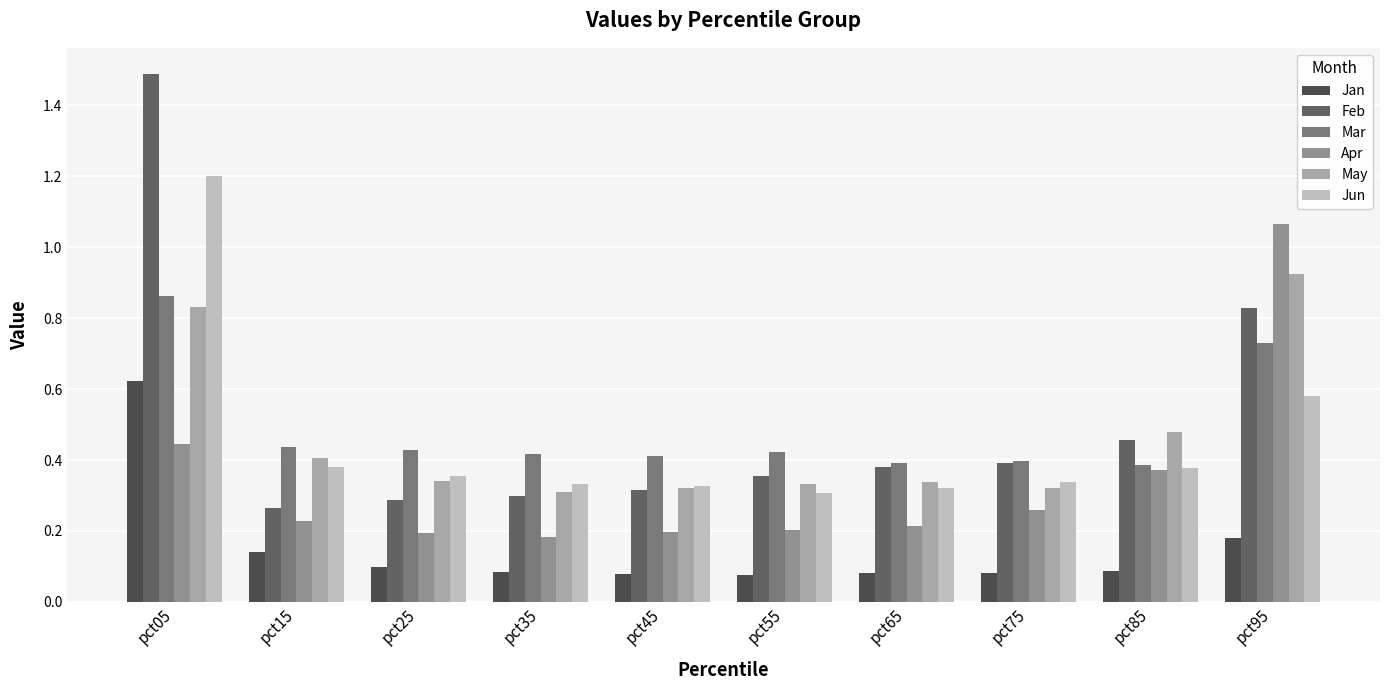

Reading left to right, transcribe all the data shown in this chart.

Jan: pct05=0.6	pct15=0.1	pct25=0.1	pct35=0.1	pct45=0.1	pct55=0.1	pct65=0.1	pct75=0.1	pct85=0.1	pct95=0.2
Feb: pct05=1.5	pct15=0.3	pct25=0.3	pct35=0.3	pct45=0.3	pct55=0.4	pct65=0.4	pct75=0.4	pct85=0.5	pct95=0.8
Mar: pct05=0.9	pct15=0.4	pct25=0.4	pct35=0.4	pct45=0.4	pct55=0.4	pct65=0.4	pct75=0.4	pct85=0.4	pct95=0.7
Apr: pct05=0.4	pct15=0.2	pct25=0.2	pct35=0.2	pct45=0.2	pct55=0.2	pct65=0.2	pct75=0.3	pct85=0.4	pct95=1.1
May: pct05=0.8	pct15=0.4	pct25=0.3	pct35=0.3	pct45=0.3	pct55=0.3	pct65=0.3	pct75=0.3	pct85=0.5	pct95=0.9
Jun: pct05=1.2	pct15=0.4	pct25=0.4	pct35=0.3	pct45=0.3	pct55=0.3	pct65=0.3	pct75=0.3	pct85=0.4	pct95=0.6